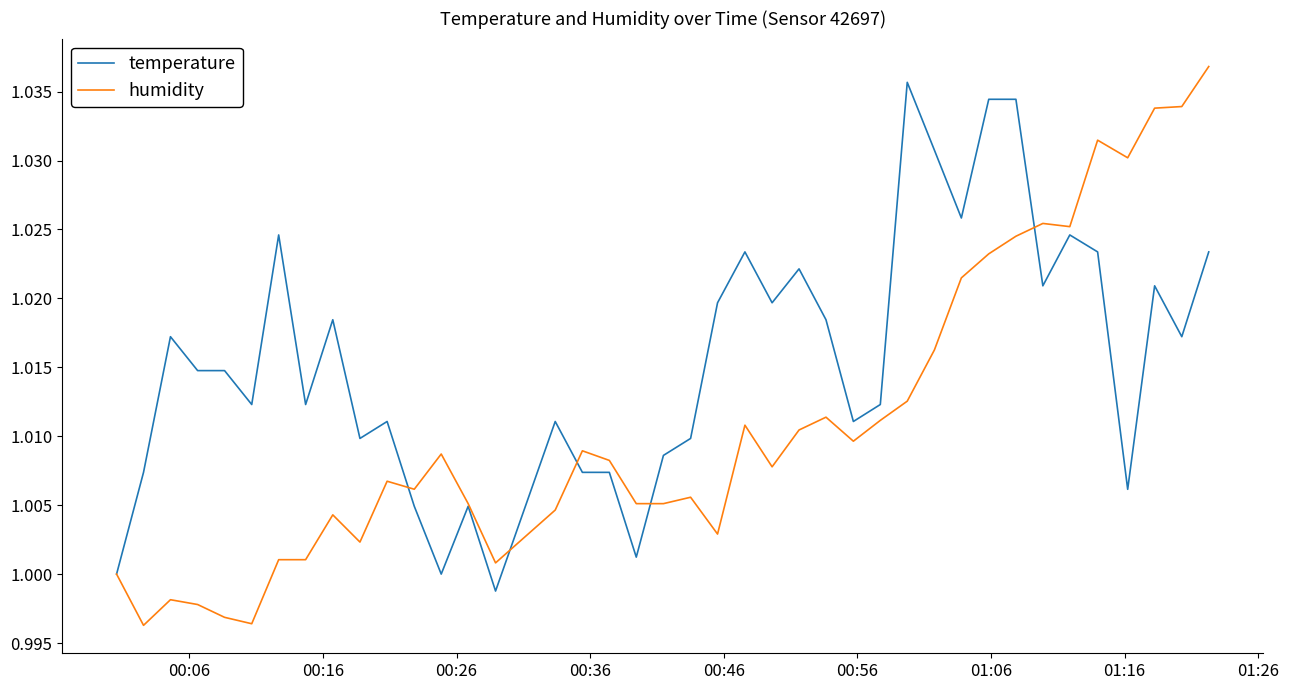

True or false: temperature has more than 1 interior local peaks.

True